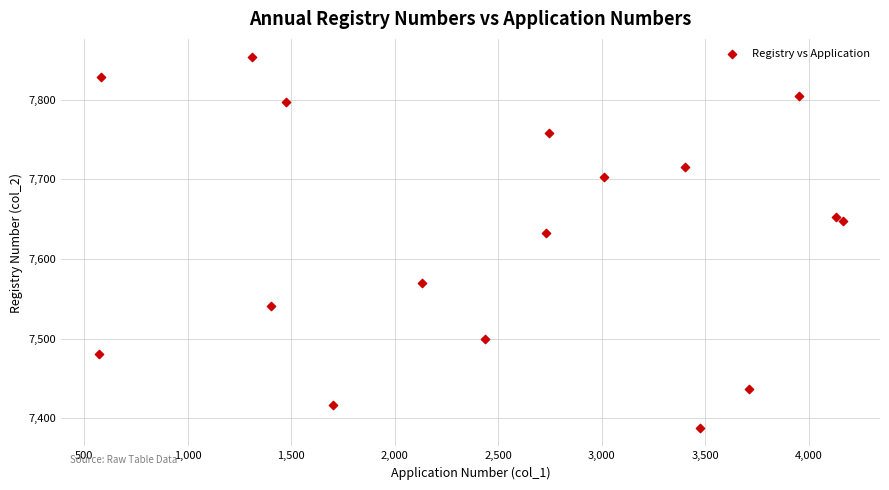

What Y value in the scatter plot is closest to 7620?

7632